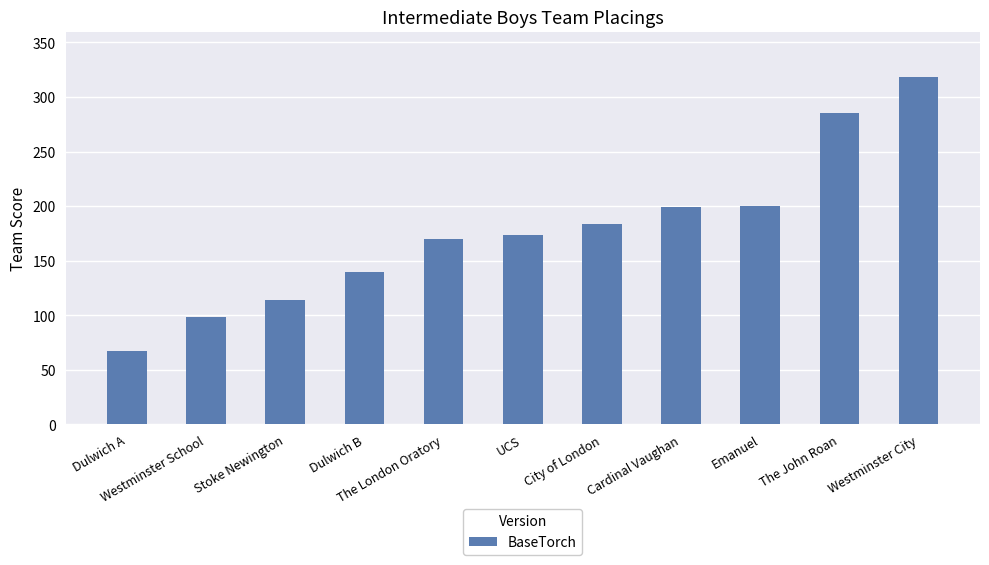

Which category has the lowest value across all series?

Dulwich A